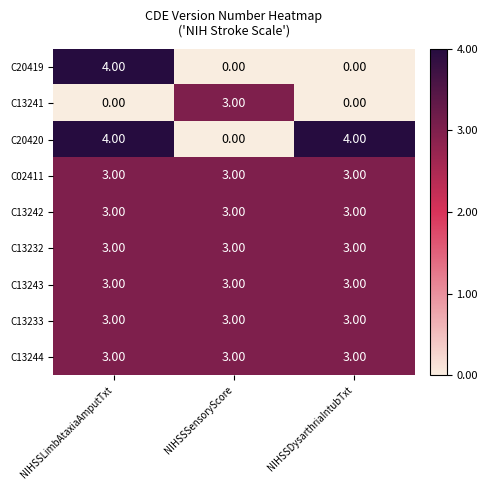

At how many categories does at least one series exceed 2?

3